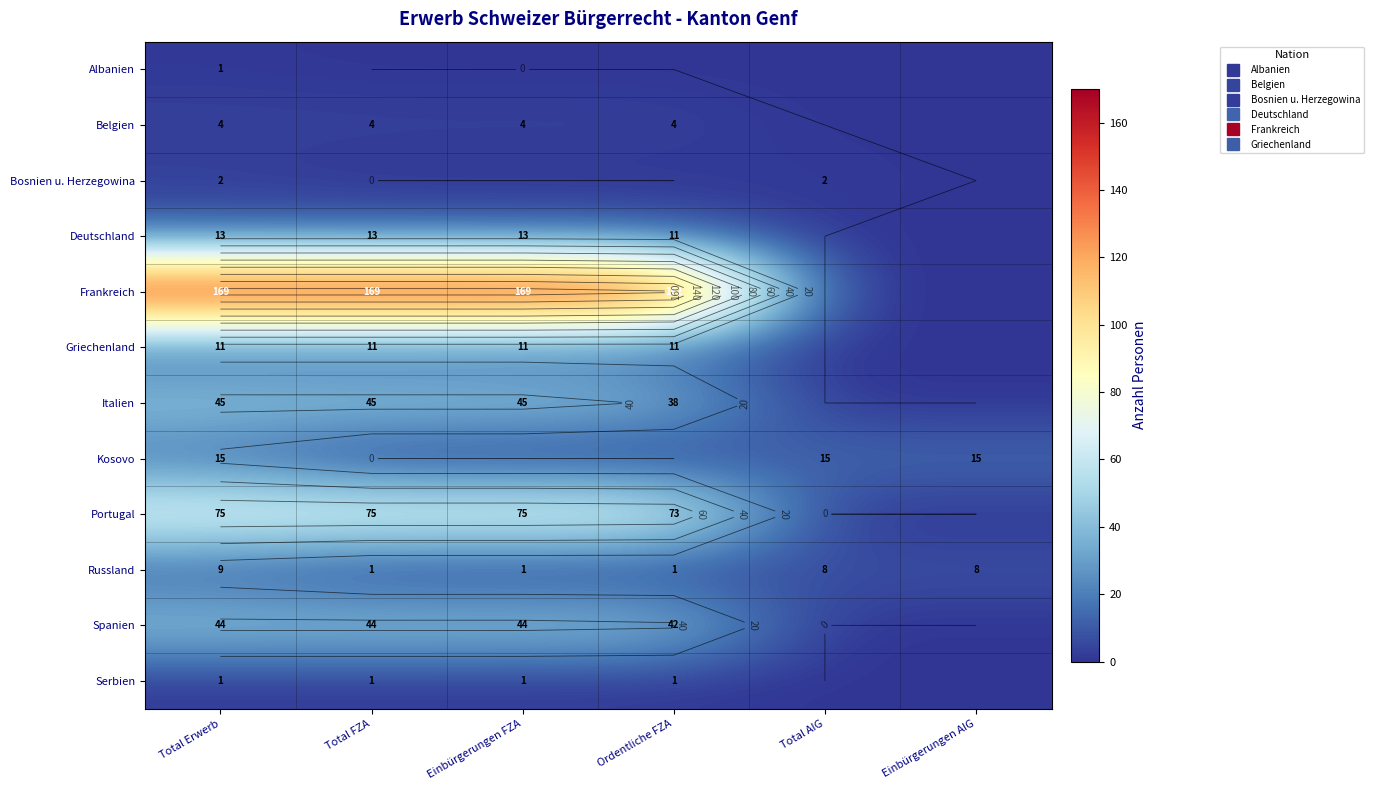

What is the spread (max minus min) of values at Total Erwerb?

168